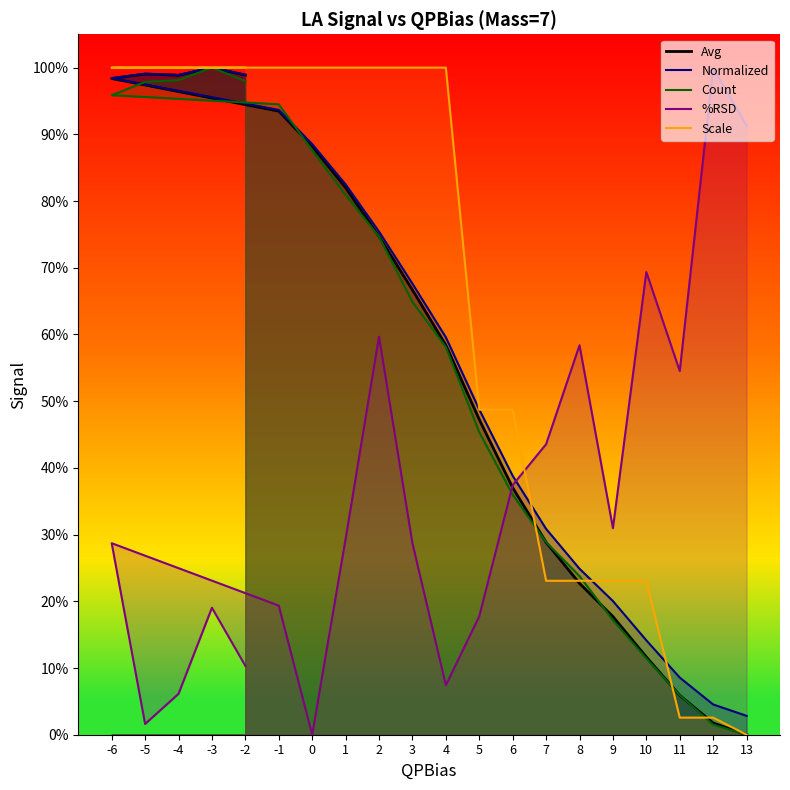

Reading left to right, what are all the values shown in this chart?

Avg: -2=1.0	-3=1.0	-4=1.0	-5=1.0	-6=1.0	-1=0.9	0=0.9	1=0.8	2=0.7	3=0.7	4=0.6	5=0.5	6=0.4	7=0.3	8=0.2	9=0.2	10=0.1	11=0.1	12=0.0	13=0.0
Normalized: -2=1.0	-3=1.0	-4=1.0	-5=1.0	-6=1.0	-1=0.9	0=0.9	1=0.8	2=0.8	3=0.7	4=0.6	5=0.5	6=0.4	7=0.3	8=0.2	9=0.2	10=0.1	11=0.1	12=0.0	13=0.0
Count: -2=1.0	-3=1.0	-4=1.0	-5=1.0	-6=1.0	-1=0.9	0=0.9	1=0.8	2=0.7	3=0.6	4=0.6	5=0.5	6=0.4	7=0.3	8=0.2	9=0.2	10=0.1	11=0.1	12=0.0	13=0.0
%RSD: -2=0.1	-3=0.2	-4=0.1	-5=0.0	-6=0.3	-1=0.2	0=0.0	1=0.3	2=0.6	3=0.3	4=0.1	5=0.2	6=0.4	7=0.4	8=0.6	9=0.3	10=0.7	11=0.5	12=1.0	13=0.9
Scale: -2=1.0	-3=1.0	-4=1.0	-5=1.0	-6=1.0	-1=1.0	0=1.0	1=1.0	2=1.0	3=1.0	4=1.0	5=0.5	6=0.5	7=0.2	8=0.2	9=0.2	10=0.2	11=0.0	12=0.0	13=0.0